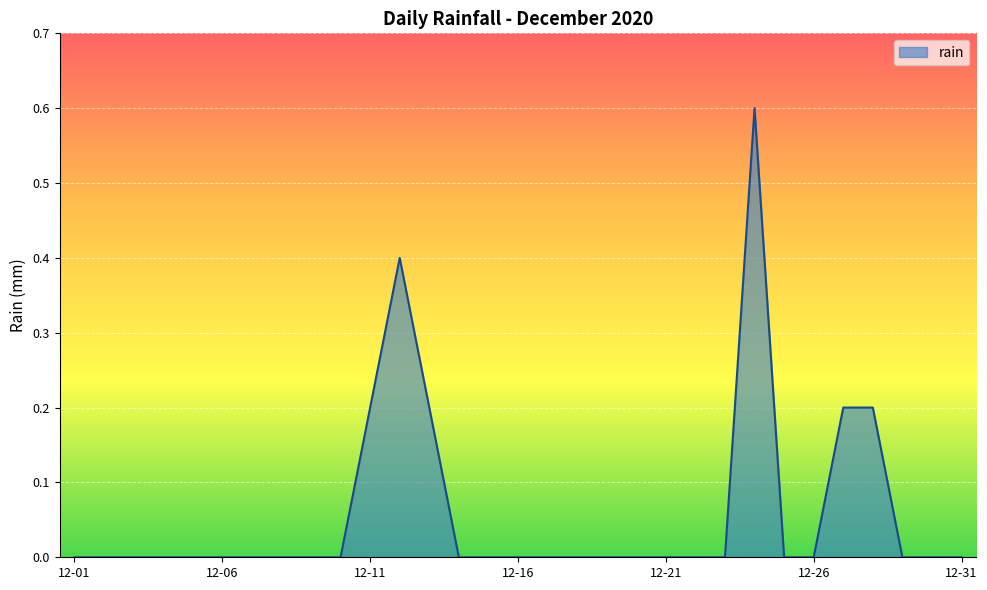

What is the maximum value shown in the chart?

0.6